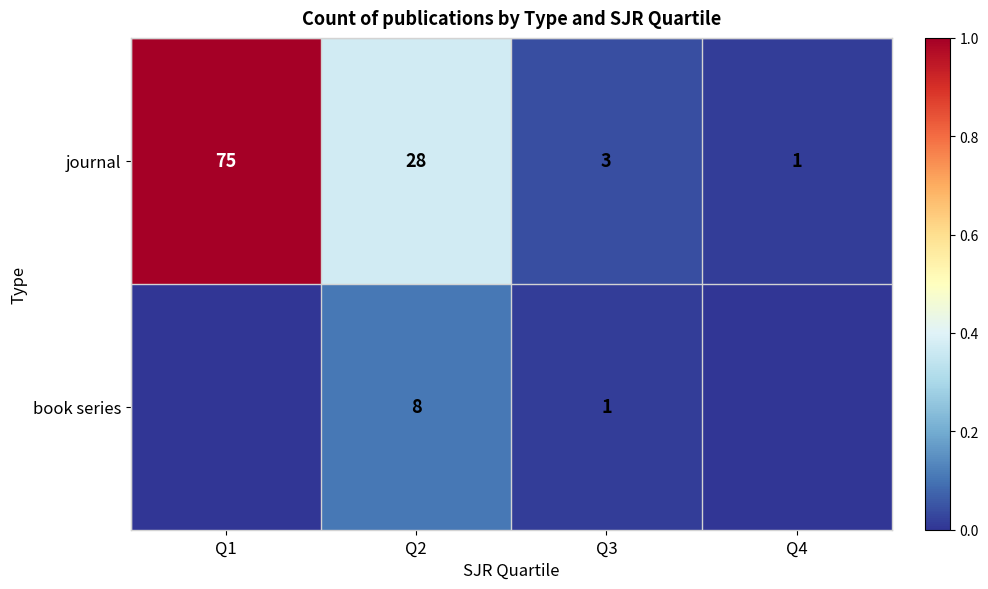

What is the sum of the book series values at Q1 and Q2?

0.1